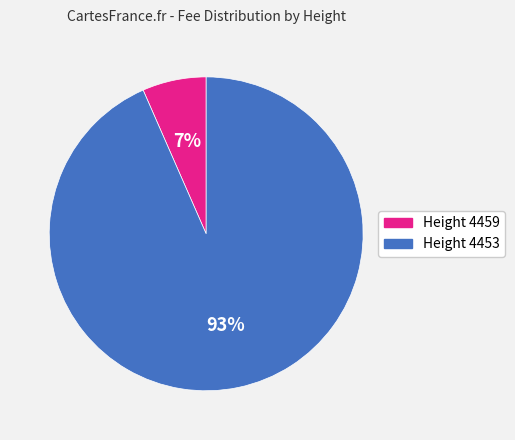

To the nearest percent, what is the average slice percentage?

50%